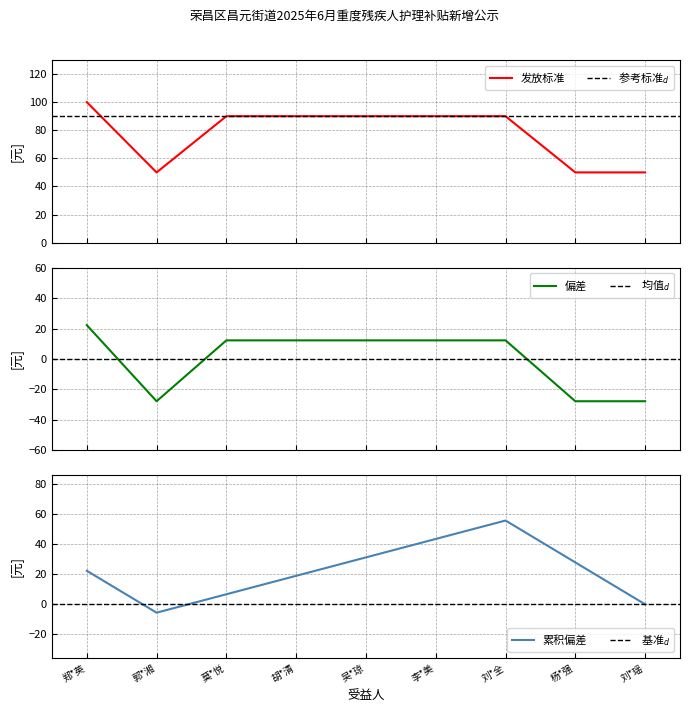

What is the approximate value at 刘*瑶?

50